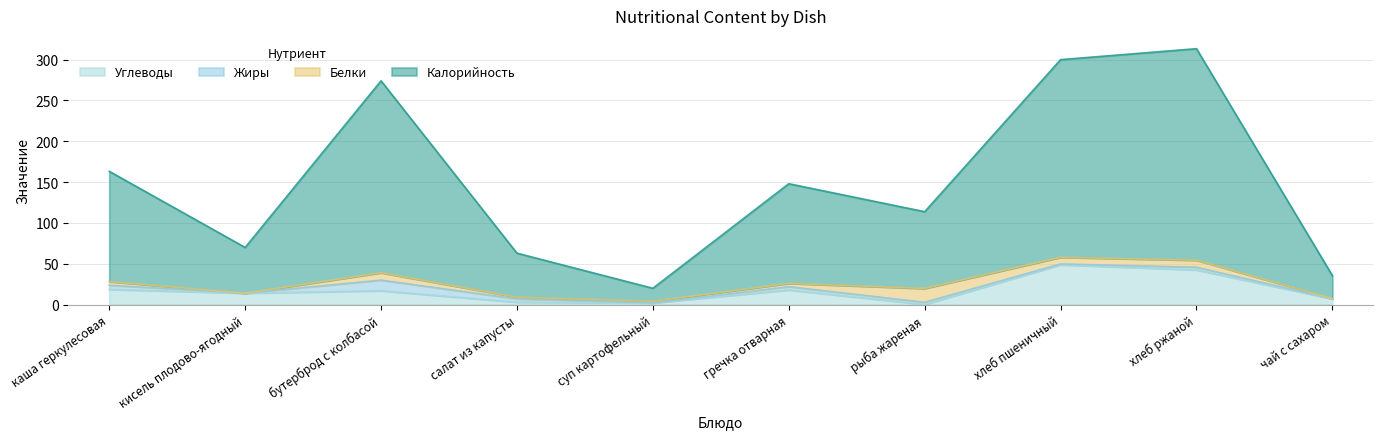

What is the minimum value for Калорийность?

20.0